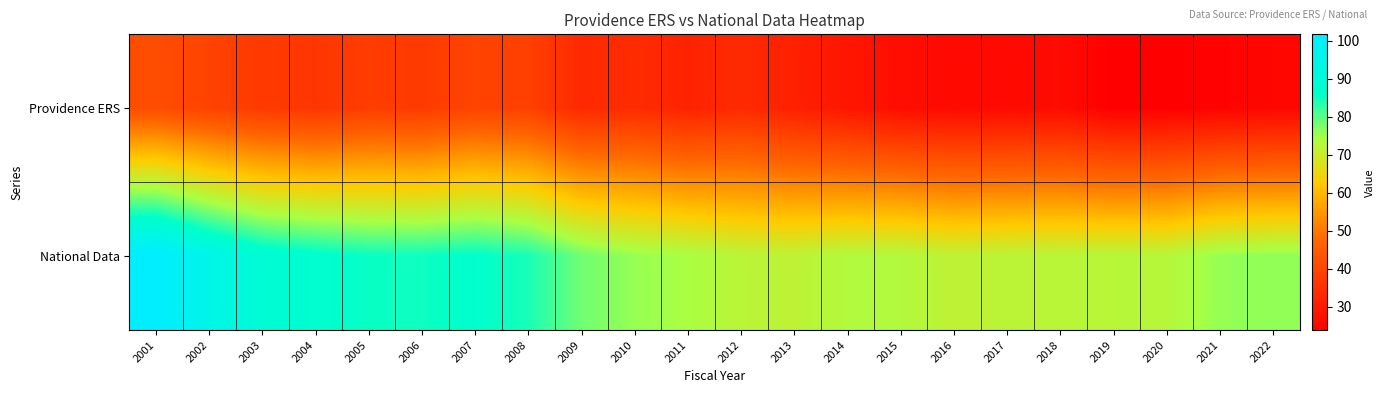

List the series in order of their peak value, lowest first.

Providence ERS, National Data